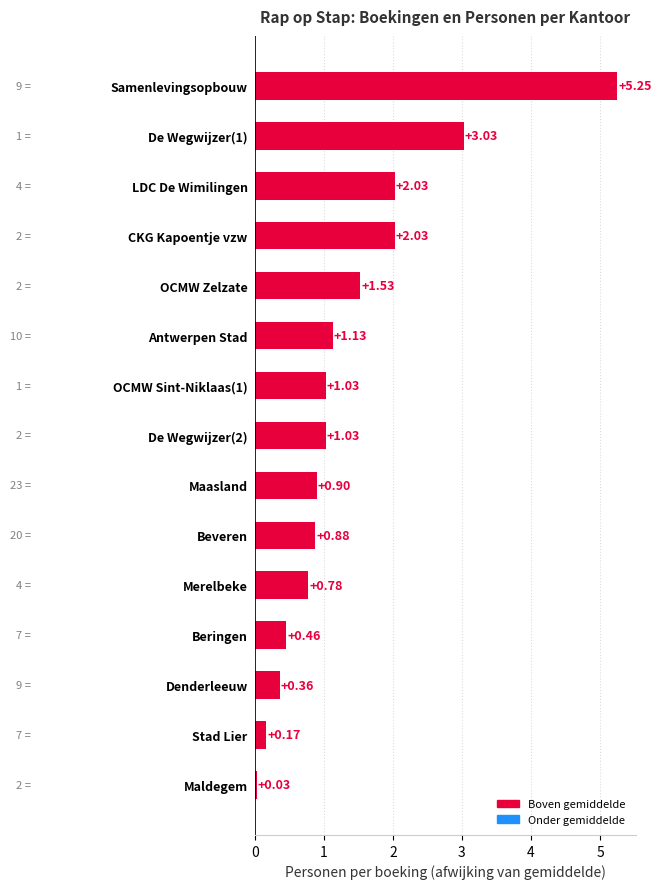

Between De Wegwijzer(2) and Antwerpen Stad, which is larger?

Antwerpen Stad